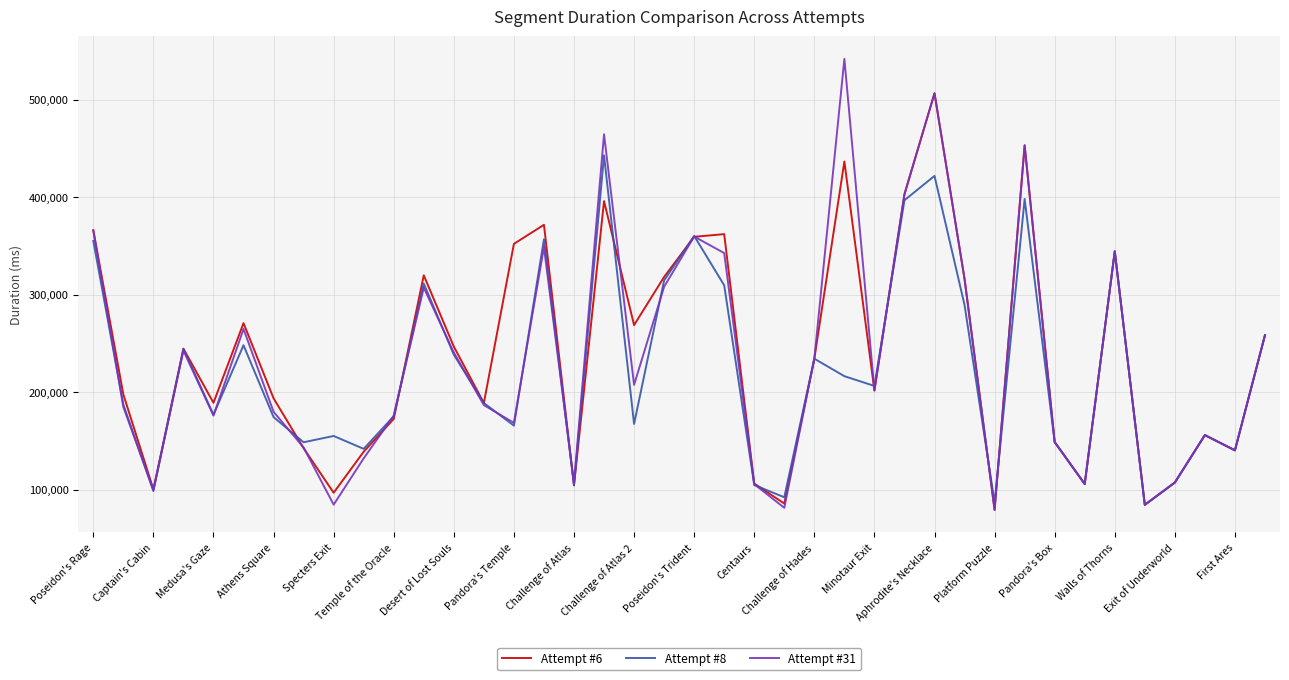

Does the chart display data point markers on the line(s)?

No